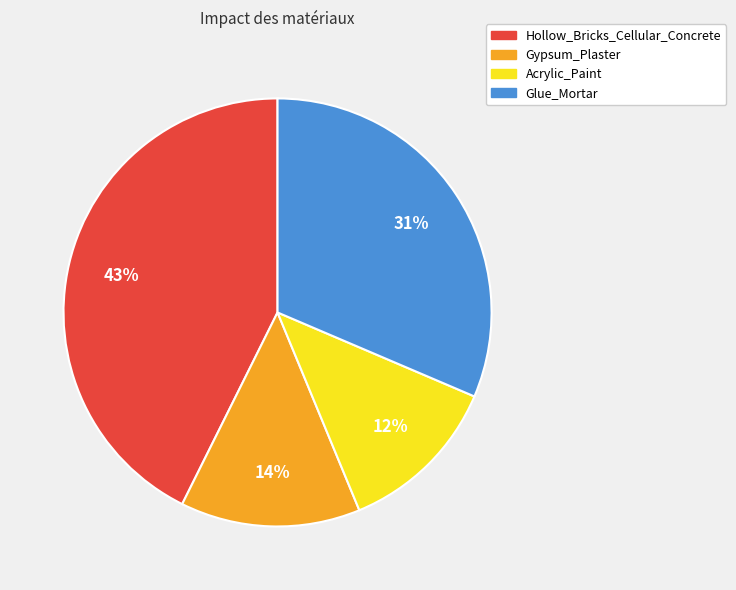

How many segments does this pie chart have?

4